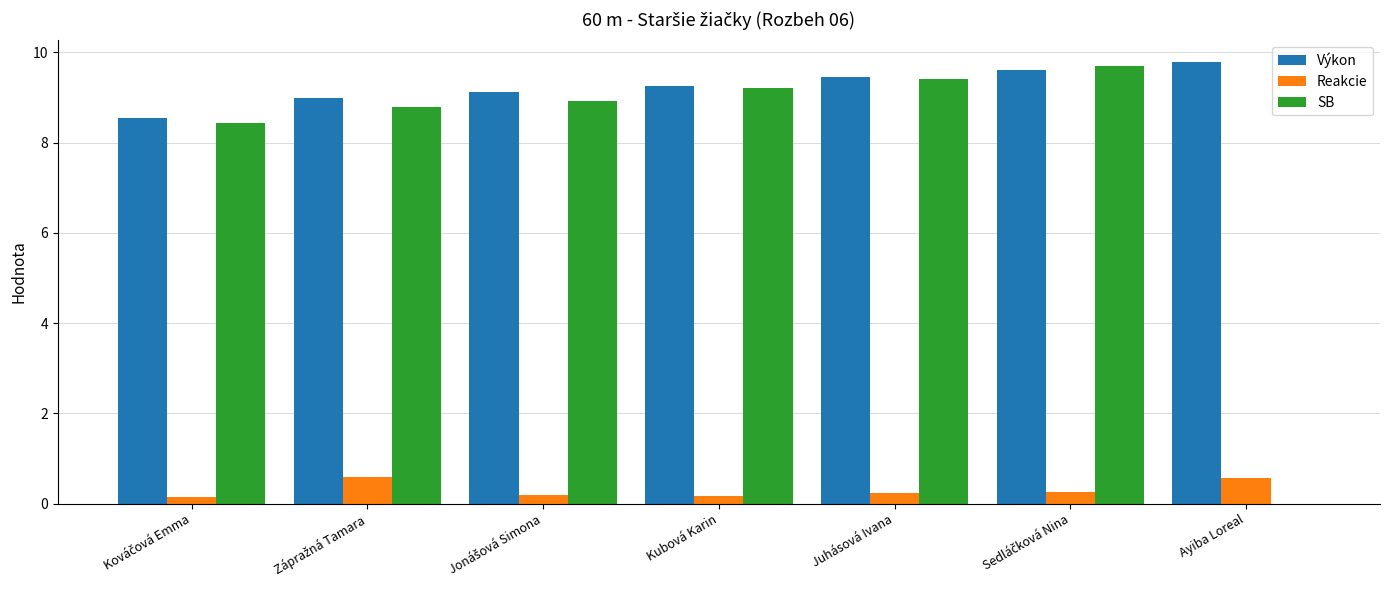

Is the value of Reakcie at Kubová Karin greater than the value of Výkon at Kubová Karin?

No